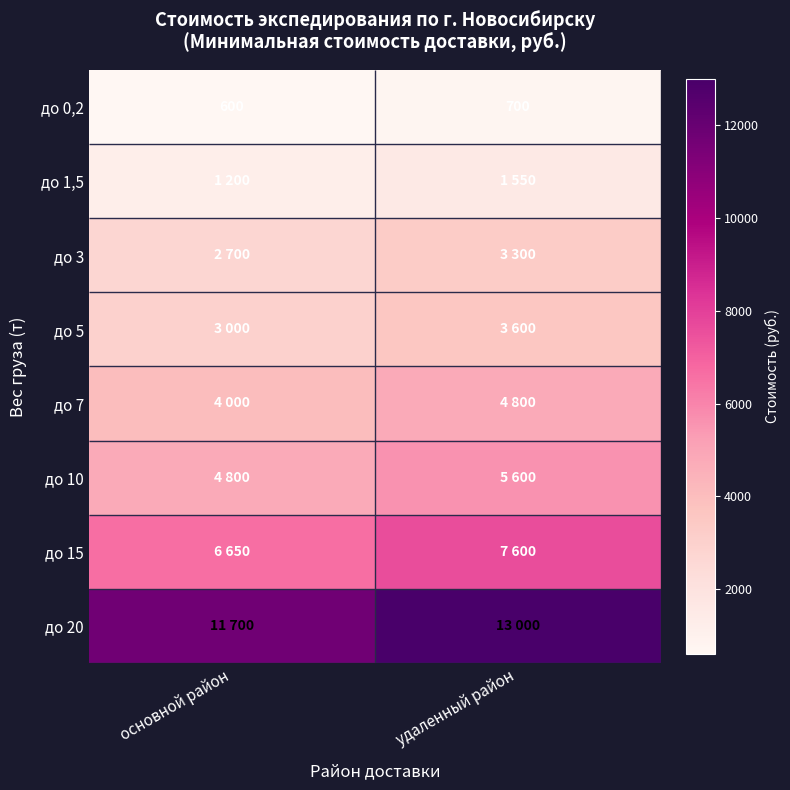

List the series in order of their peak value, highest first.

до 20, до 15, до 10, до 7, до 5, до 3, до 1,5, до 0,2